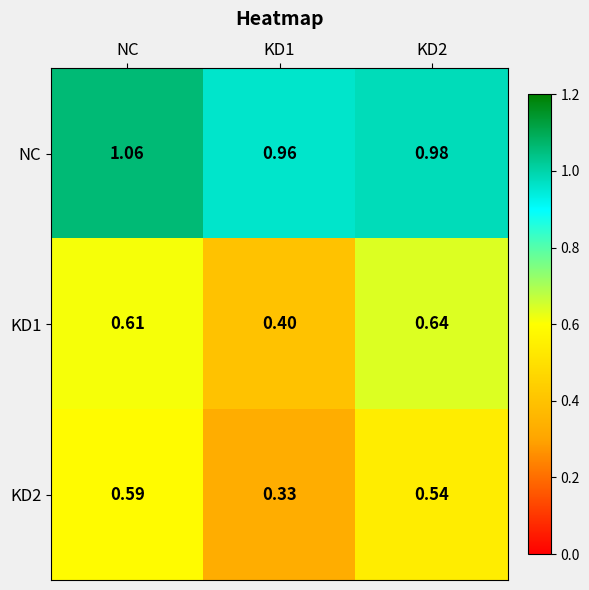

At which category is the sum across all series the highest?

NC